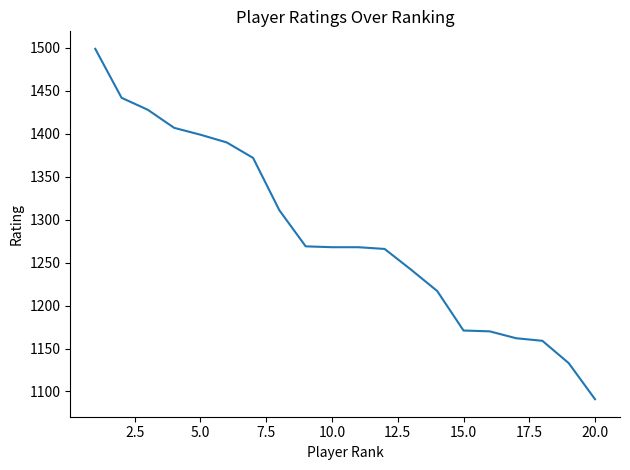

What is the smallest value displayed?

1091